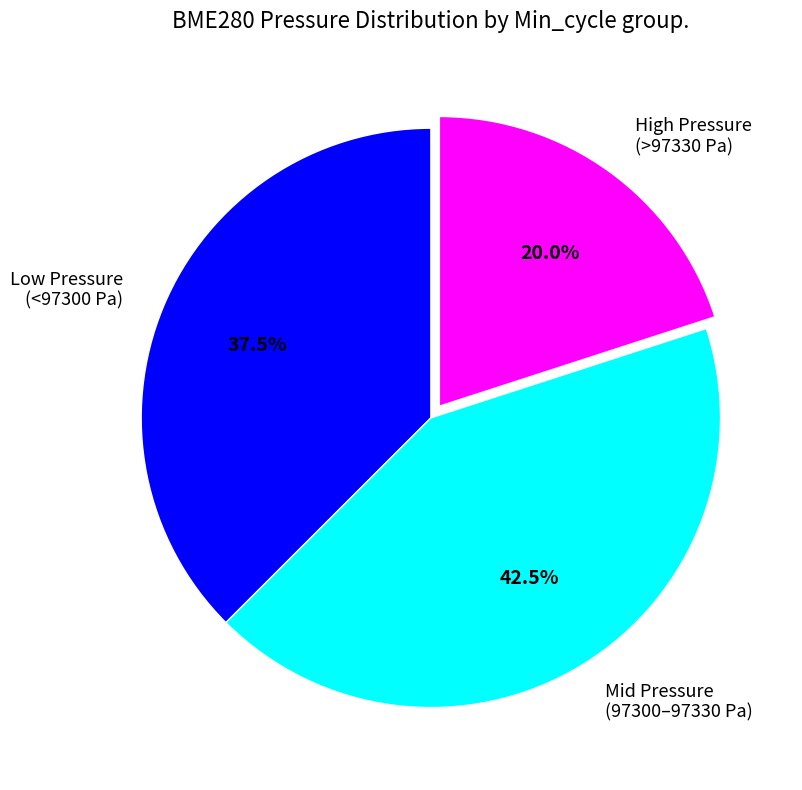

Rank the categories by value from lowest to highest.

High Pressure (>97330 Pa), Low Pressure (<97300 Pa), Mid Pressure (97300–97330 Pa)